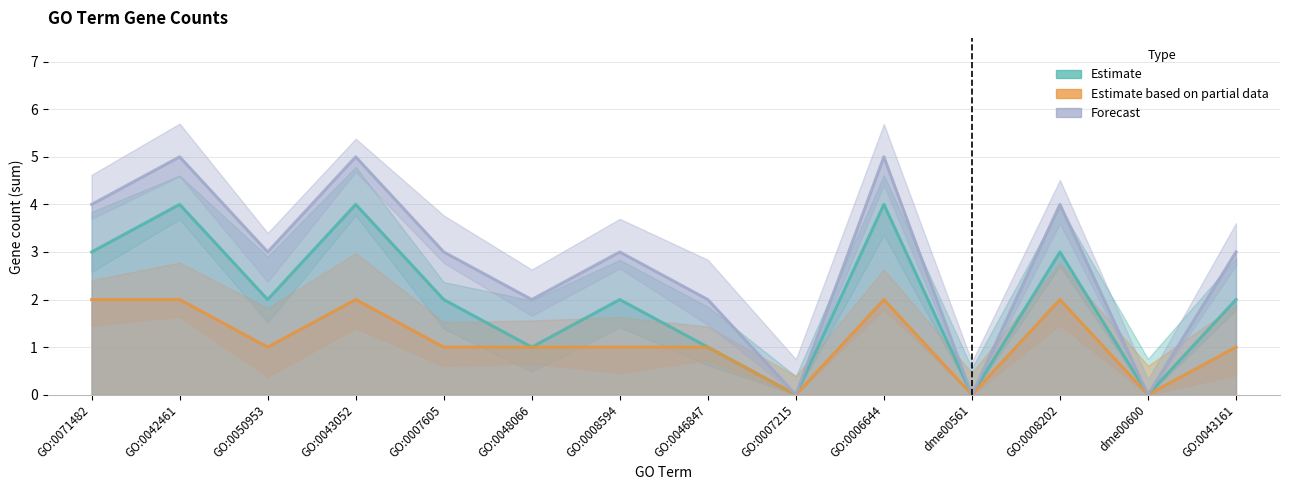

Is the value of Estimate based on partial data at GO:0008594 greater than the value of Forecast at GO:0006644?

No